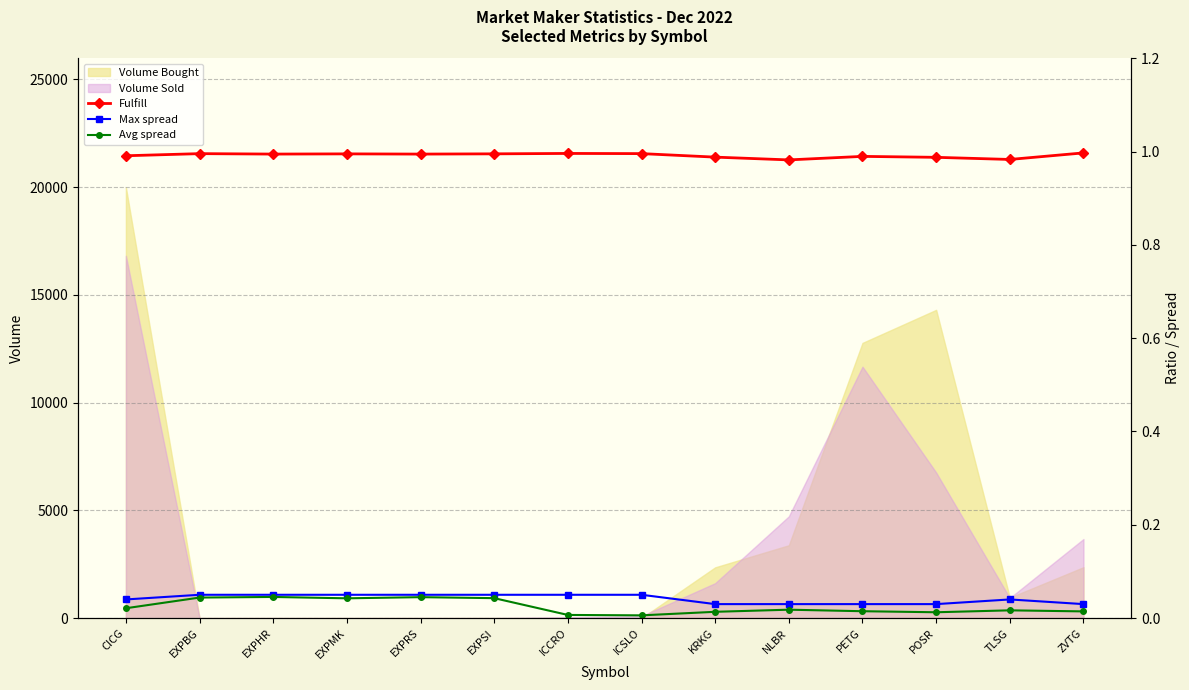

The Volume Bought series shows 7141 at ICSLO. True or false?

False